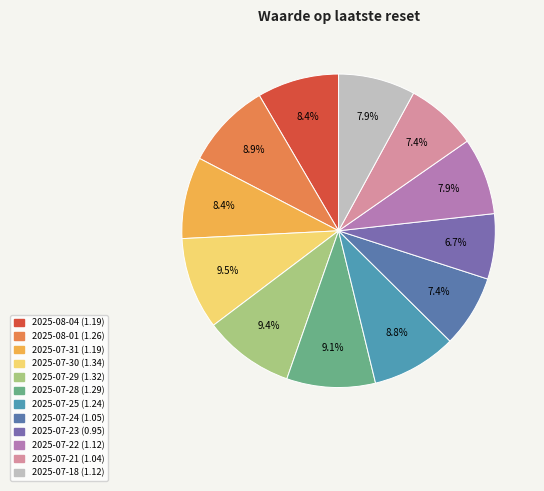

Rank the categories by value from lowest to highest.

2025-07-23, 2025-07-21, 2025-07-24, 2025-07-22, 2025-07-18, 2025-08-04, 2025-07-31, 2025-07-25, 2025-08-01, 2025-07-28, 2025-07-29, 2025-07-30